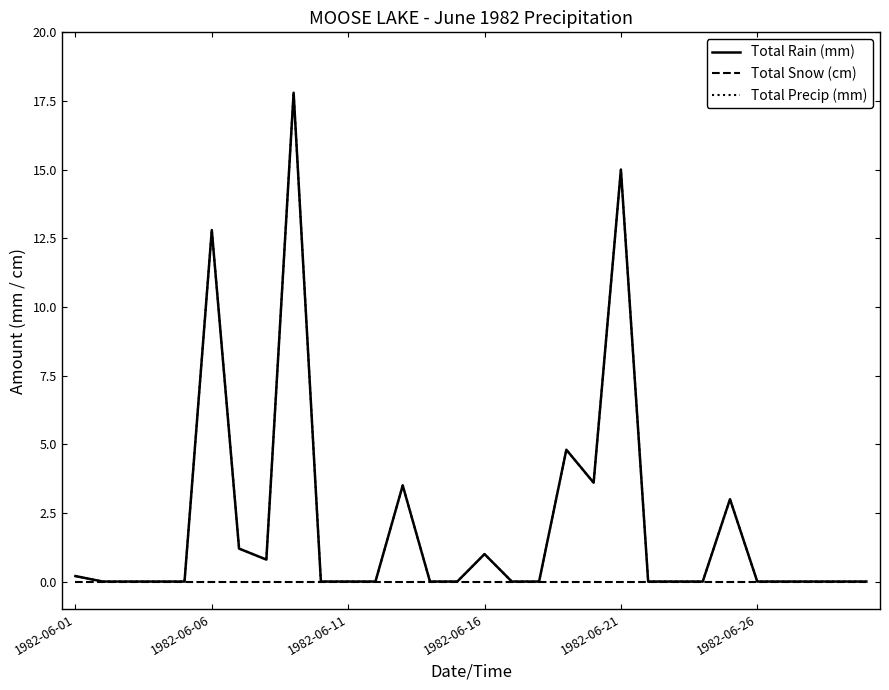

Does the chart have visible grid lines?

No